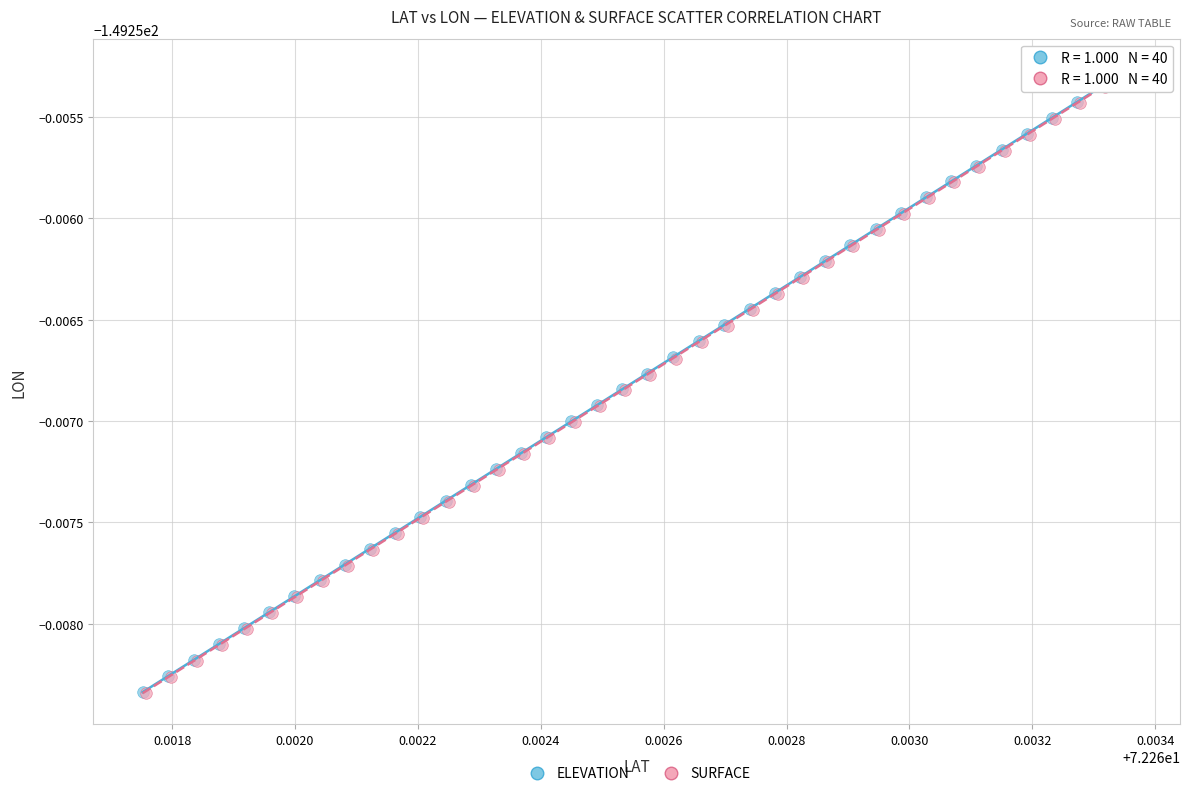

What are all the series names shown in the legend?

ELEVATION, SURFACE